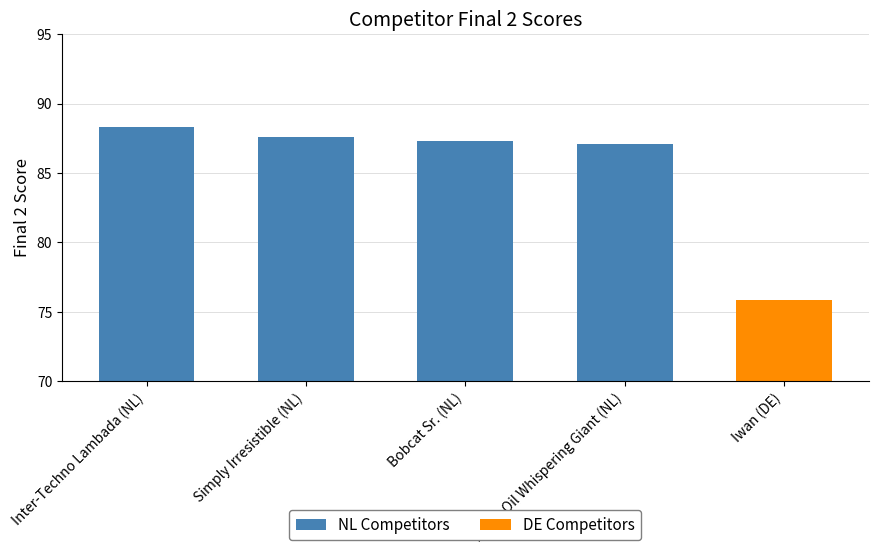

Reading left to right, transcribe all the data shown in this chart.

Inter-Techno Lambada (NL)=88.3	Simply Irresistible (NL)=87.6	Bobcat Sr. (NL)=87.3	Argos Oil Whispering Giant (NL)=87.1	Iwan (DE)=75.9